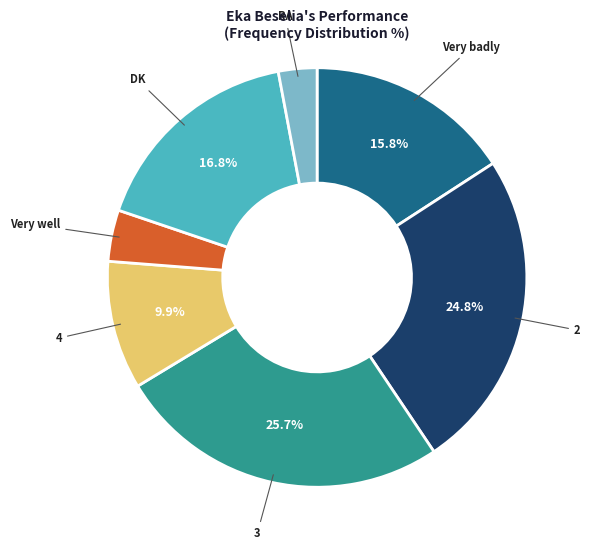

Does any single category account for the majority?

No